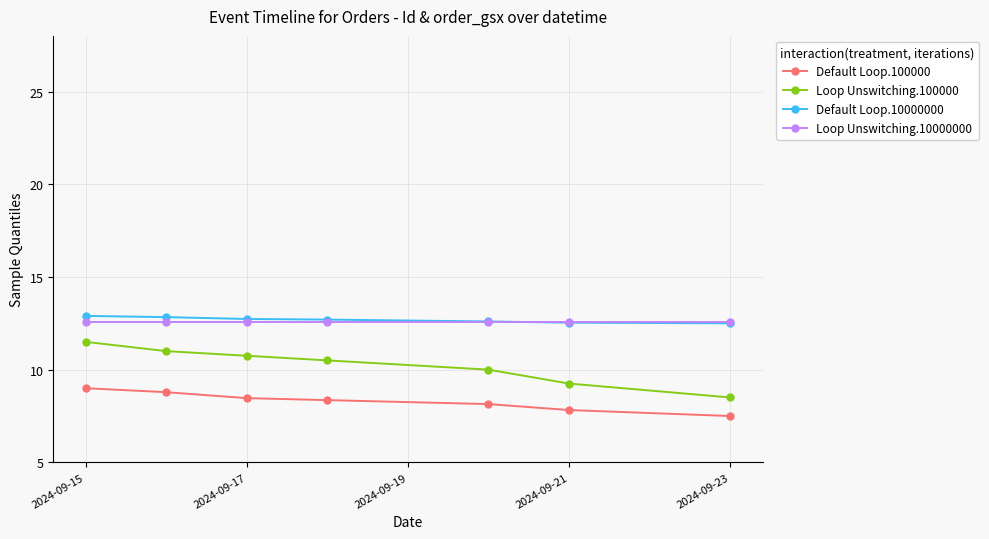

What is the maximum value for Default Loop.100000?

9.0